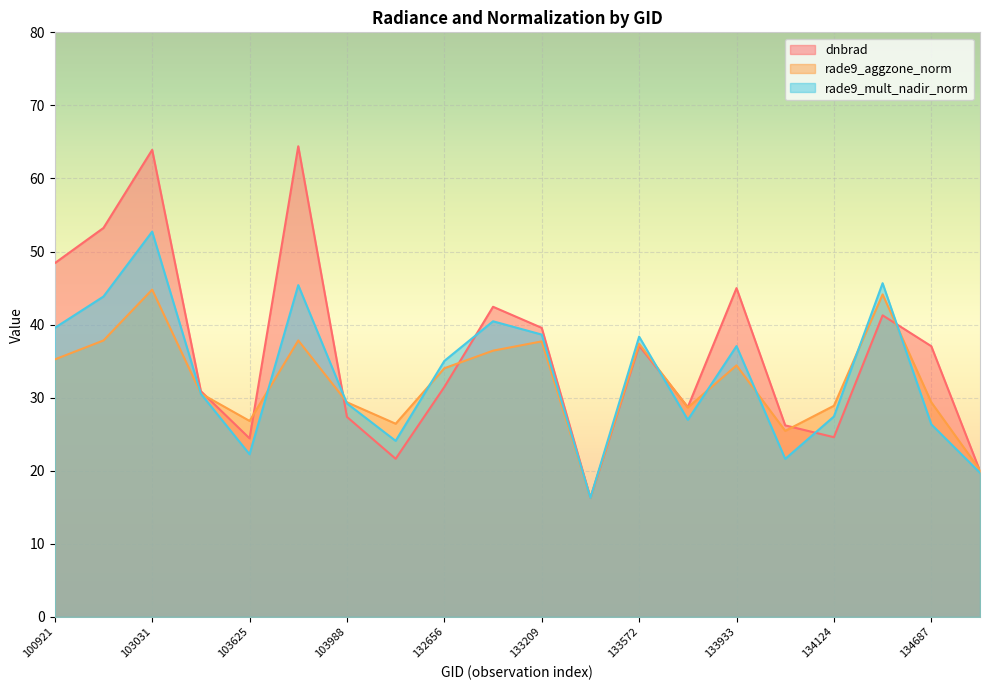

Reading right to left, transcribe all the data shown in this chart.

dnbrad: 137512=19.9	134687=37.0	134308=41.3	134124=24.6	133944=26.2	133933=45.0	133749=28.7	133572=37.1	133392=16.3	133209=39.6	132835=42.4	132656=31.5	104104=21.6	103988=27.4	103745=64.4	103625=24.4	103388=30.9	103031=63.9	103023=53.2	100921=48.4
rade9_aggzone_norm: 137512=20.1	134687=29.4	134308=44.1	134124=28.9	133944=25.5	133933=34.4	133749=28.7	133572=37.4	133392=16.3	133209=37.7	132835=36.4	132656=34.0	104104=26.4	103988=29.4	103745=37.8	103625=26.8	103388=30.6	103031=44.8	103023=37.8	100921=35.2
rade9_mult_nadir_norm: 137512=19.7	134687=26.3	134308=45.7	134124=27.4	133944=21.6	133933=37.1	133749=27.0	133572=38.4	133392=16.3	133209=38.6	132835=40.5	132656=35.0	104104=24.1	103988=29.2	103745=45.4	103625=22.2	103388=30.5	103031=52.7	103023=43.8	100921=39.6